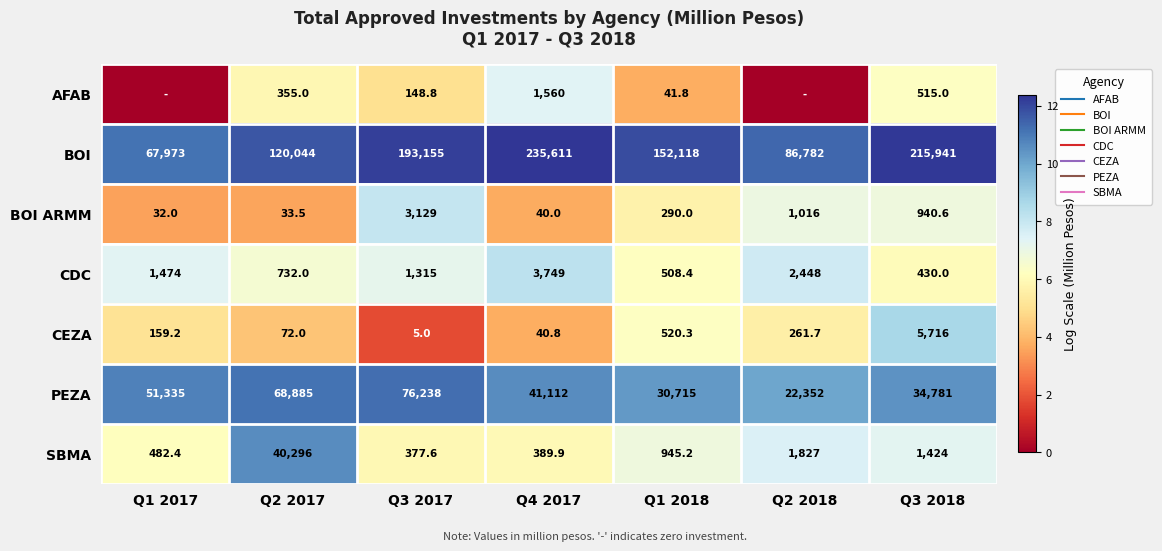

Is it true that BOI ARMM equals 3.5 at Q1 2017?

True